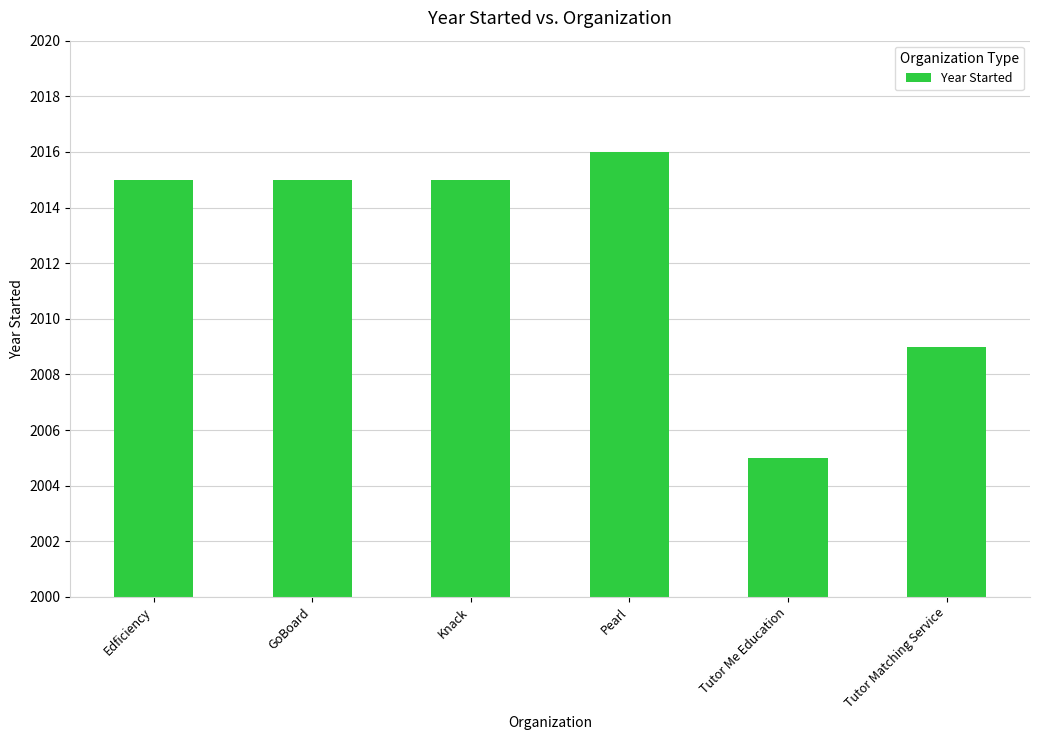

The value at GoBoard is 2015. True or false?

True